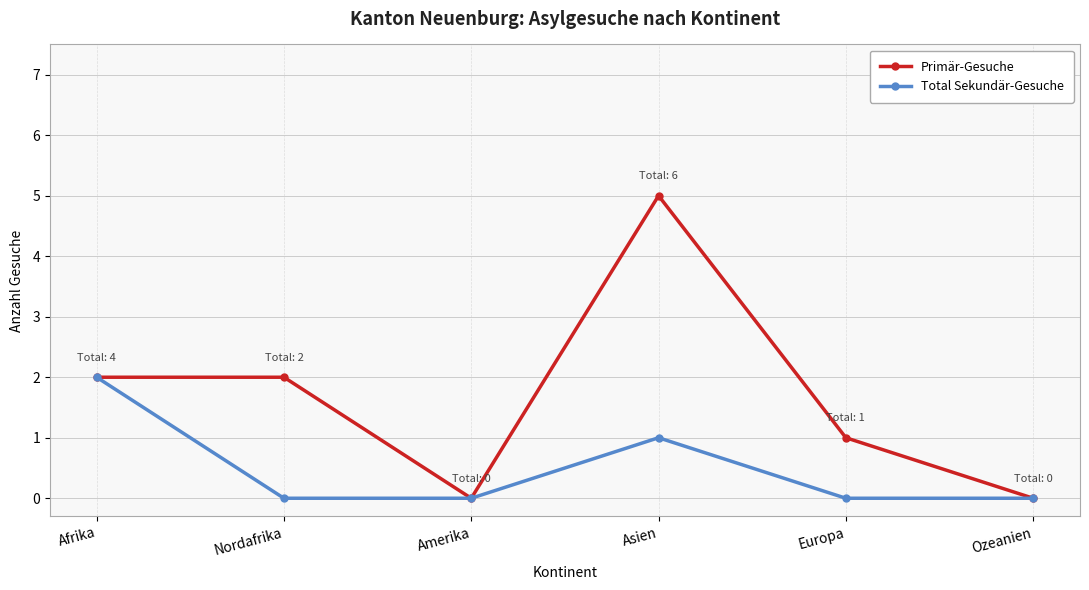

How many data points does each series have?

6